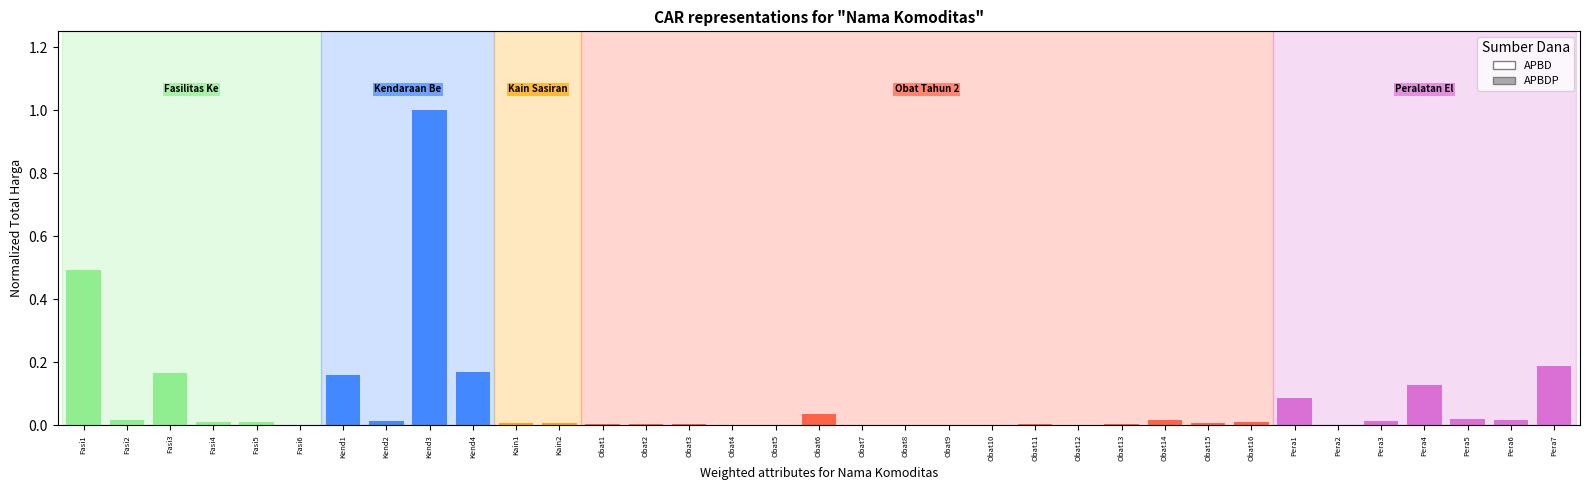

The value at Fasi1 is 0.2. True or false?

False